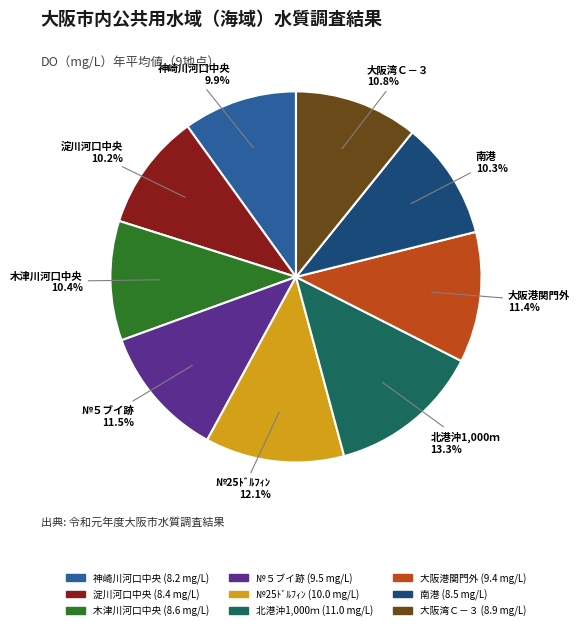

To the nearest percent, what percentage of the pie is 木津川河口中央?

10%